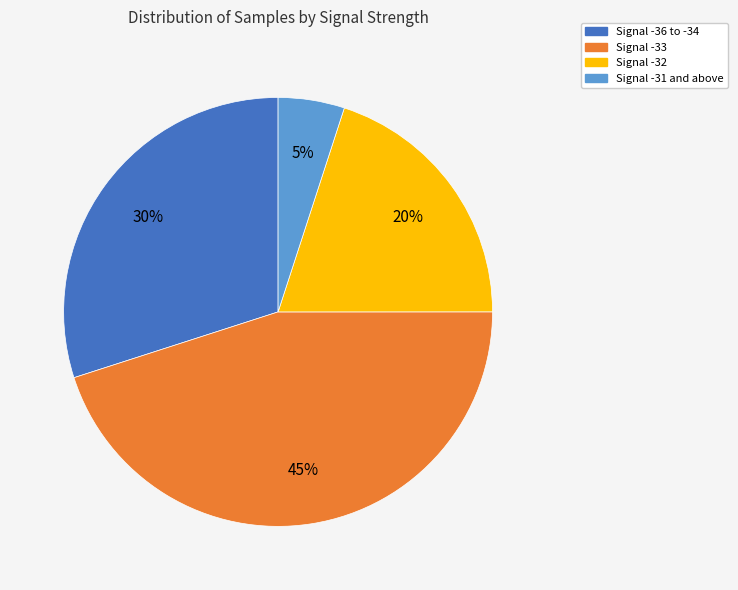

Count the number of slices in the pie.

4